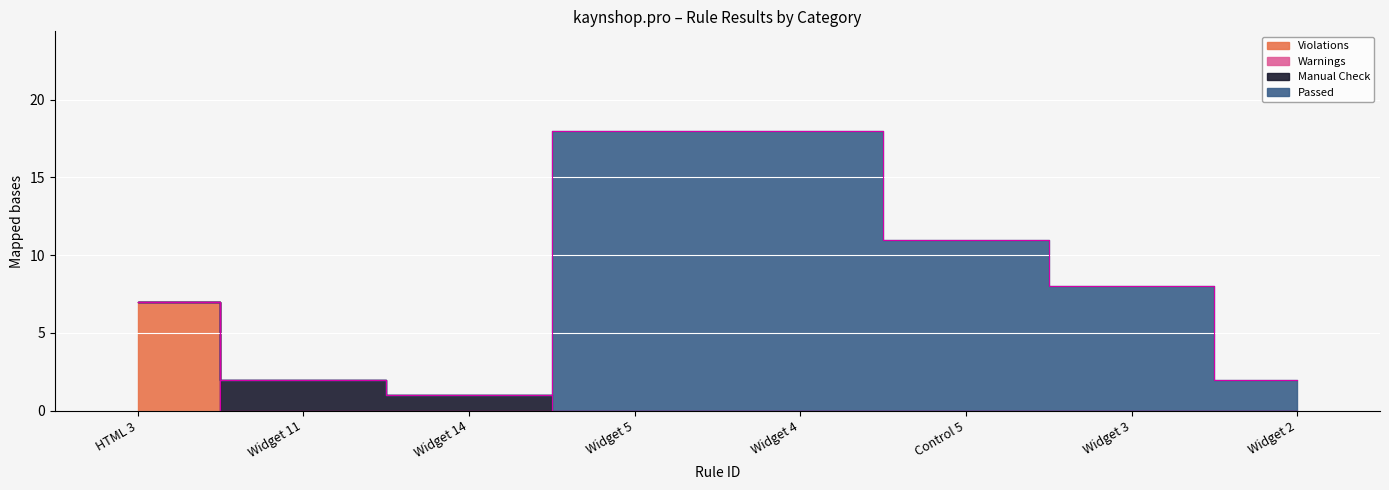

What position from the right is Widget 5?

5